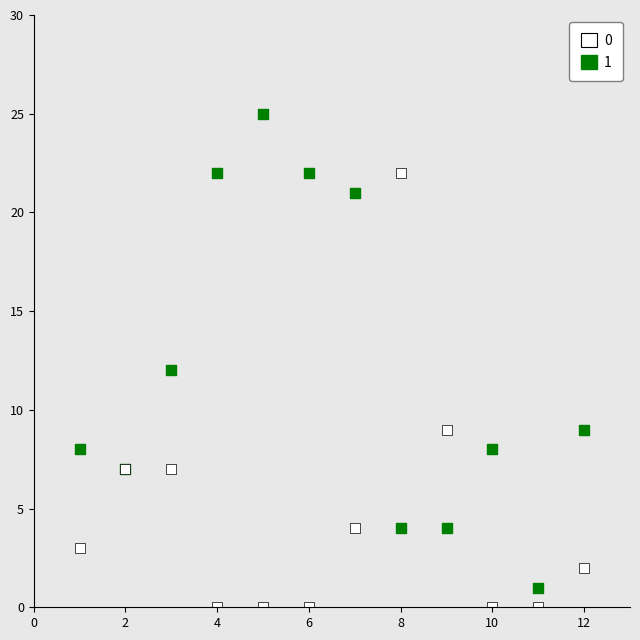

What is the X range (max minus min) for the scatter plot?

11